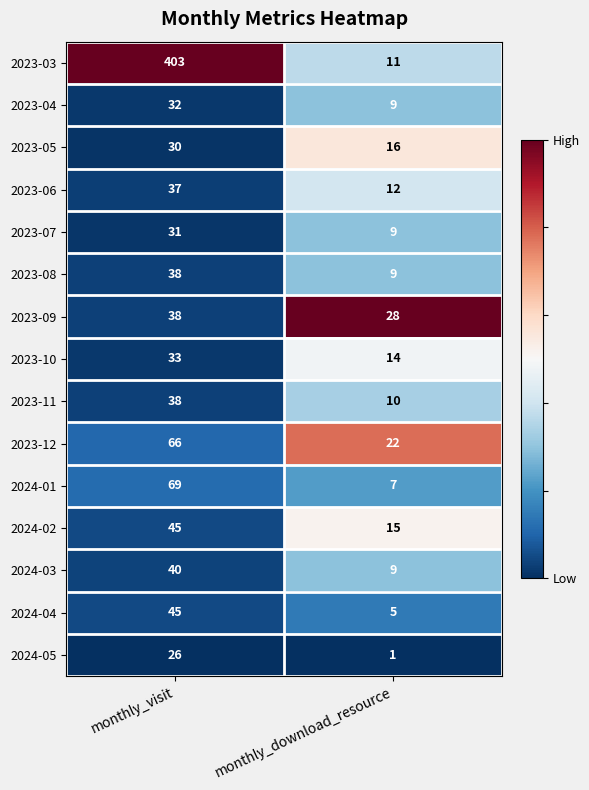

The 2023-12 series shows 39 at monthly_download_resource. True or false?

False